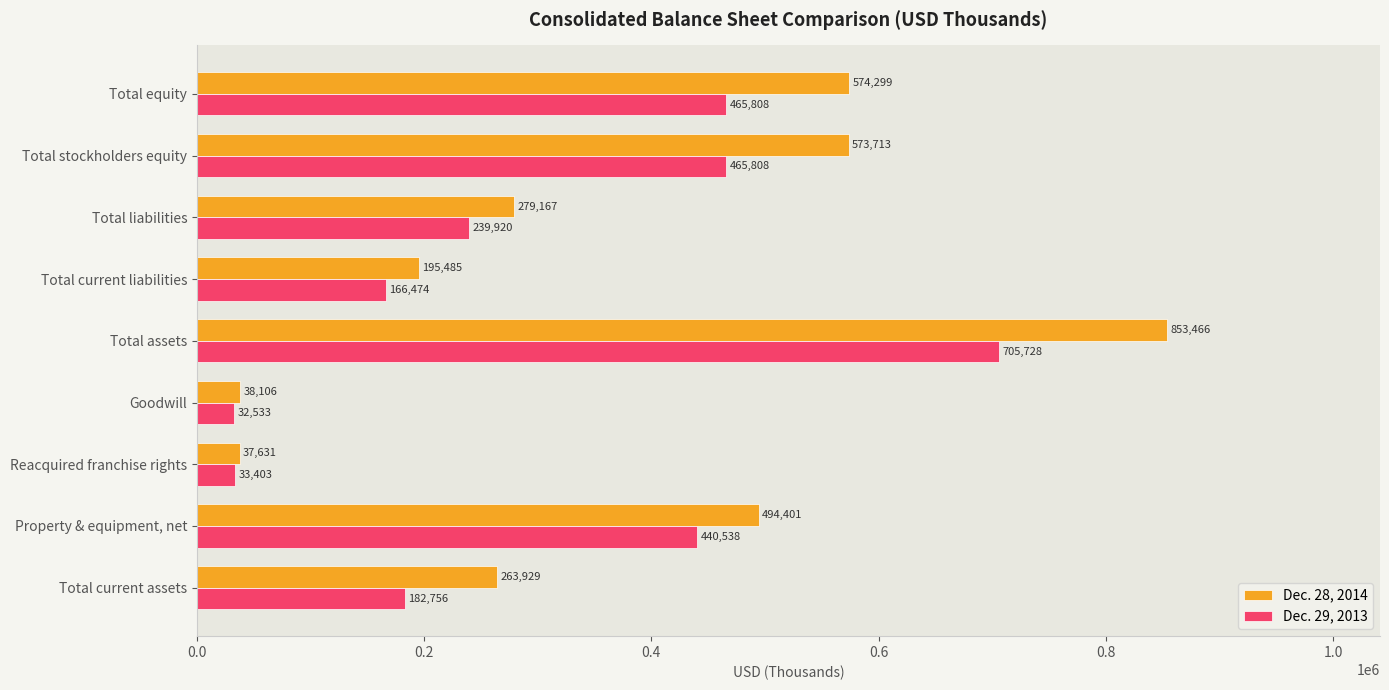

List the labels in order of Dec. 28, 2014 value, largest first.

Total assets, Total equity, Total stockholders equity, Property & equipment, net, Total liabilities, Total current assets, Total current liabilities, Goodwill, Reacquired franchise rights